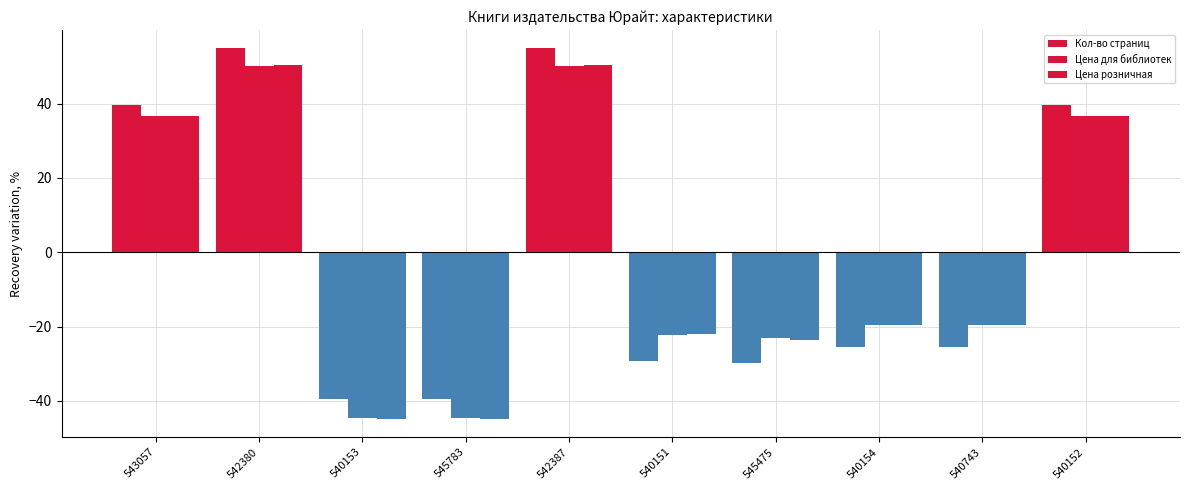

Is it true that Цена для библиотек equals 23.5 at 540152?

False